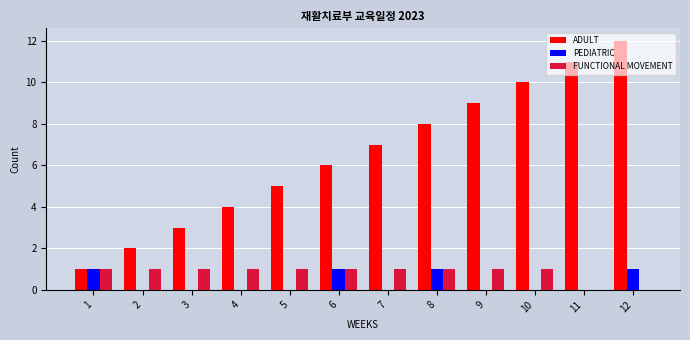

Which series has the widest spread of values?

ADULT